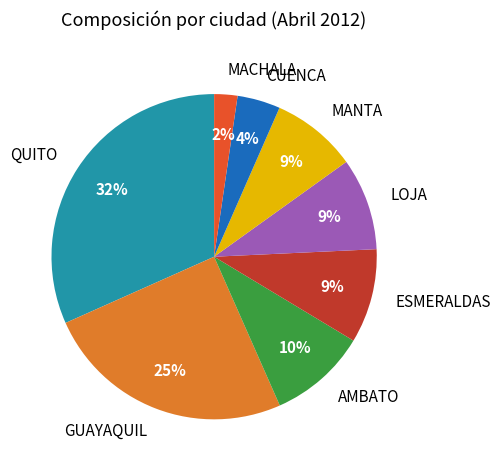

Does ESMERALDAS account for over 50% of the chart?

No